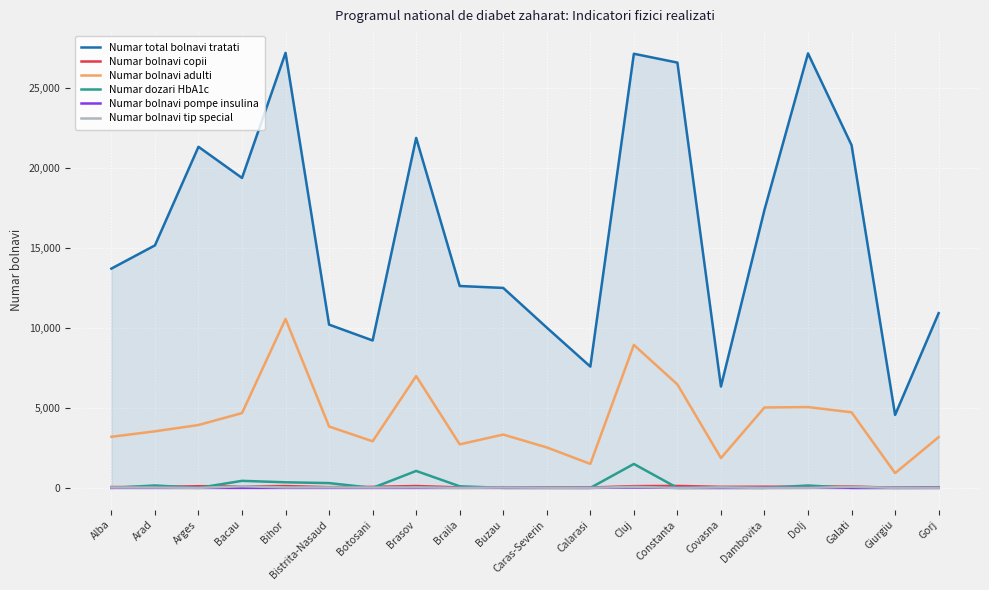

What is the lowest value of the Numar total bolnavi tratati series?

4562